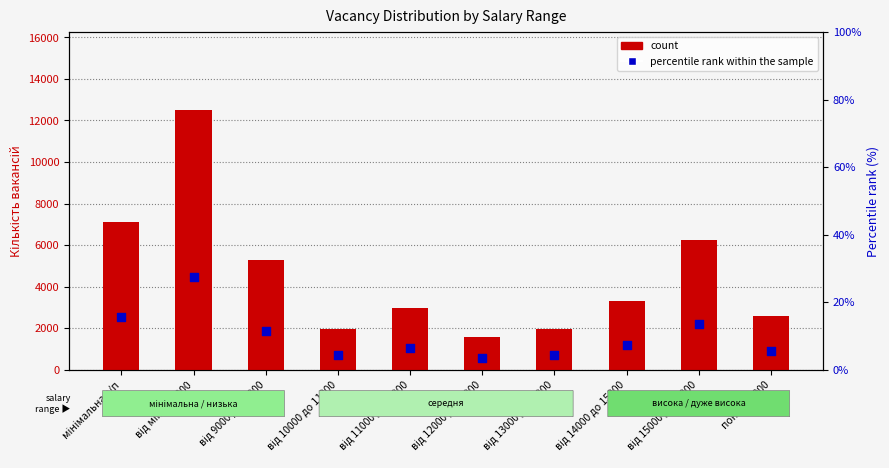

At how many categories does at least one series exceed 3469?

4